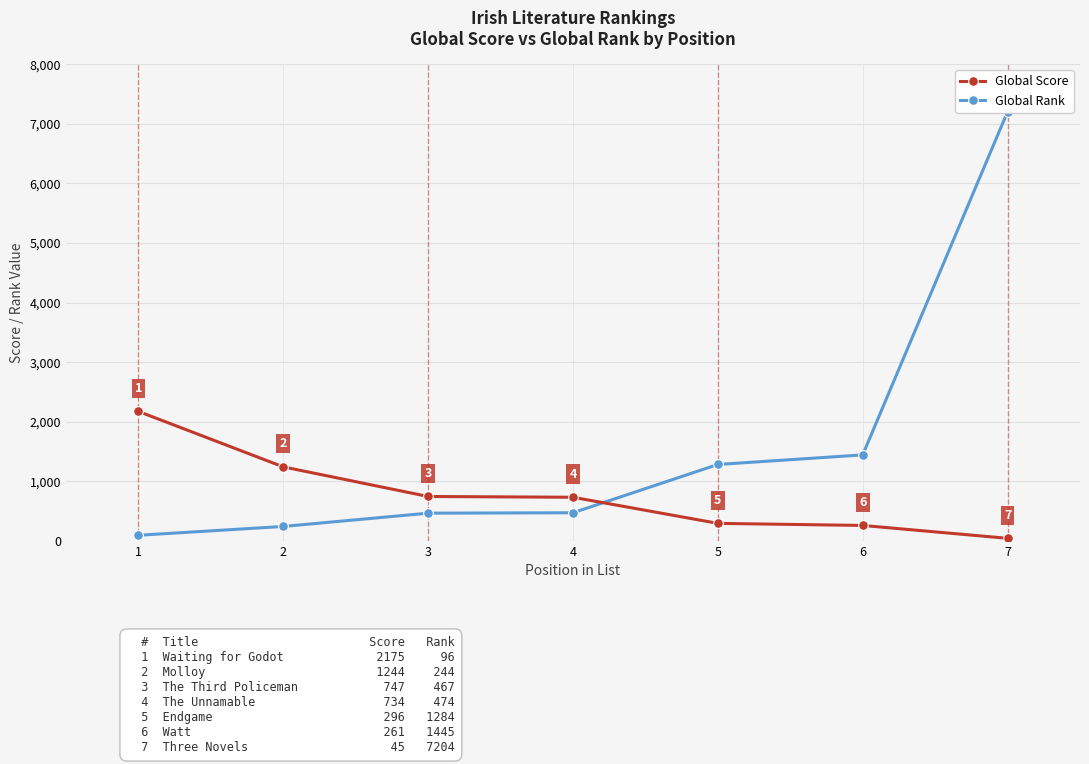

At 7, list the series in order from smallest to largest.

Global Score, Global Rank